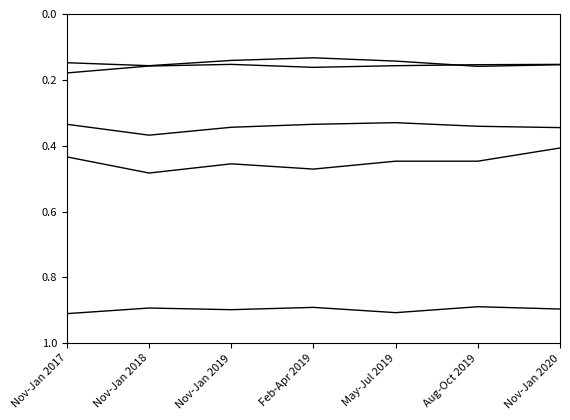

Does the chart have visible grid lines?

No